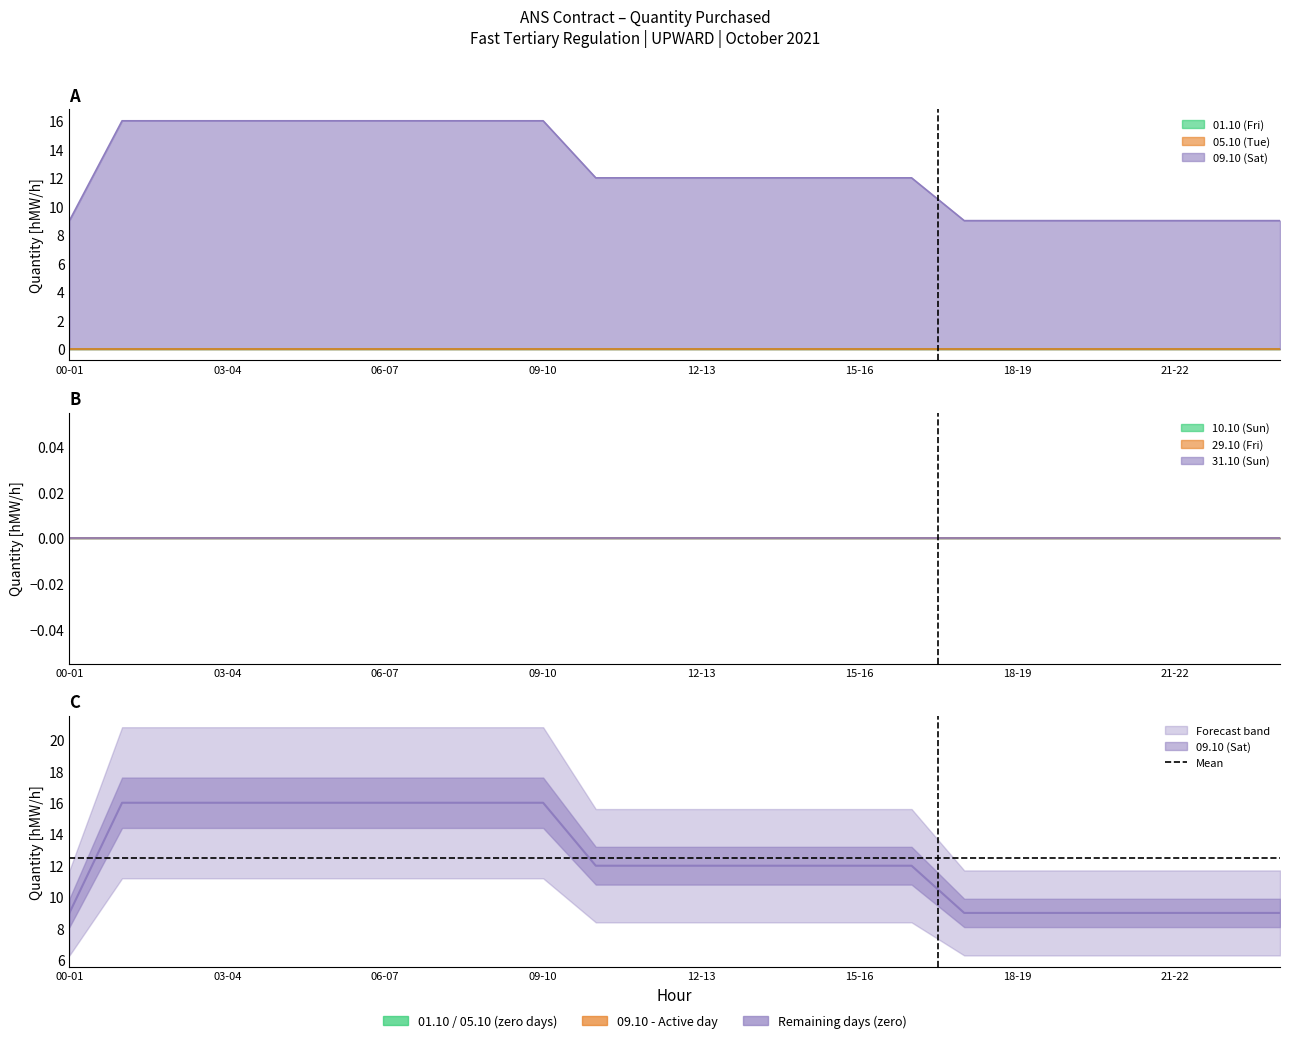

Does the chart have visible grid lines?

No